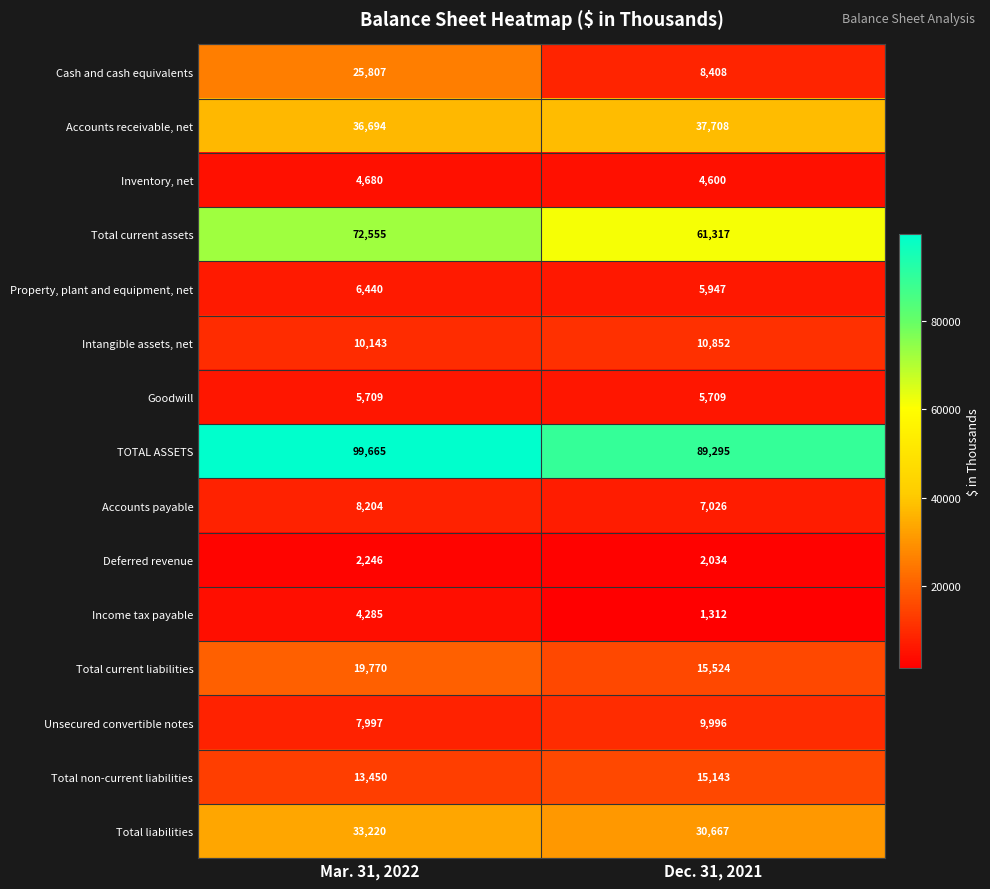

The TOTAL ASSETS series shows 146185 at Mar. 31, 2022. True or false?

False